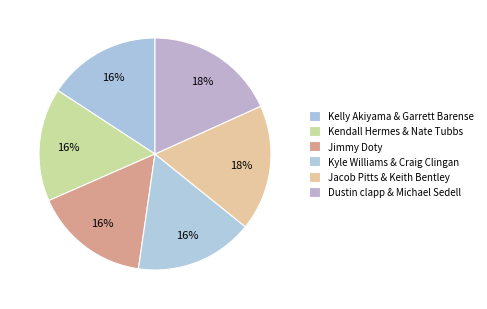

To the nearest percent, what is the average slice percentage?

17%